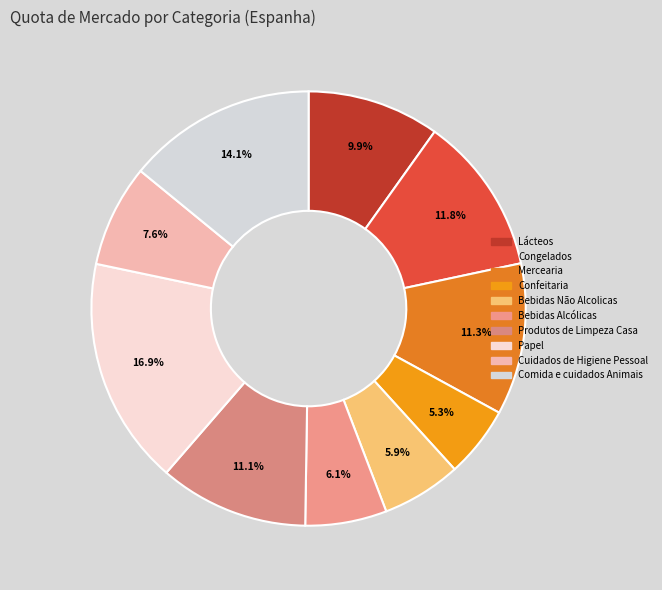

Is the sum of Bebidas Alcólicas and Lácteos greater than half?

No